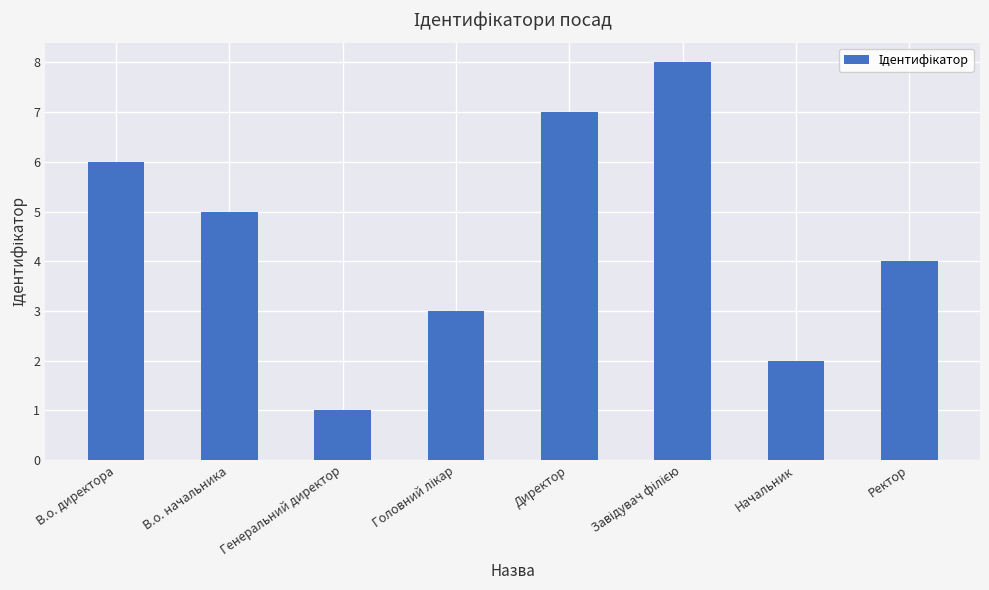

Reading right to left, what are all the values shown in this chart?

4	2	8	7	3	1	5	6